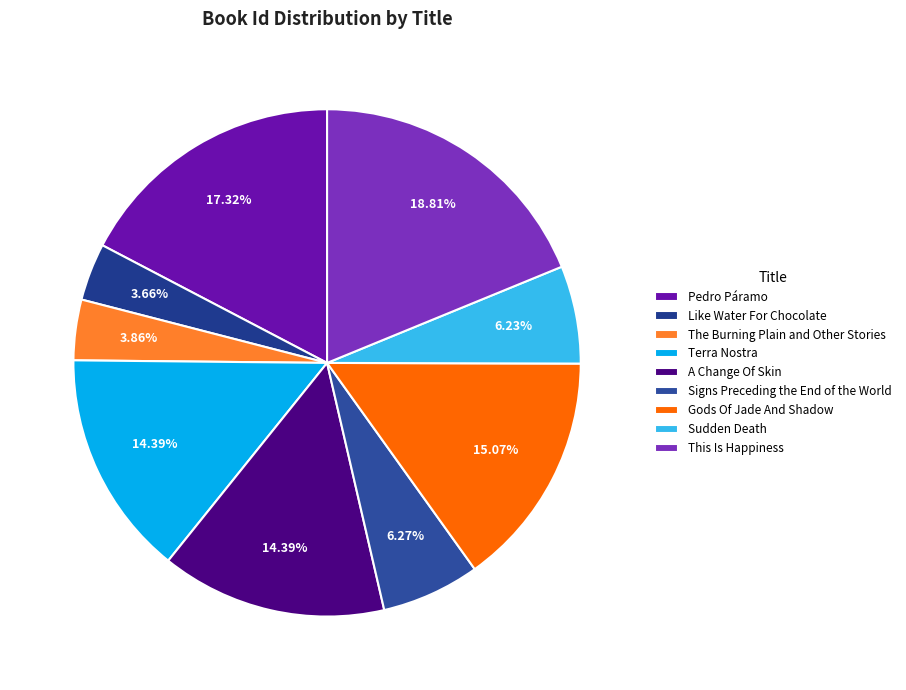

To the nearest percent, what is the combined percentage of A Change Of Skin and This Is Happiness?

33%